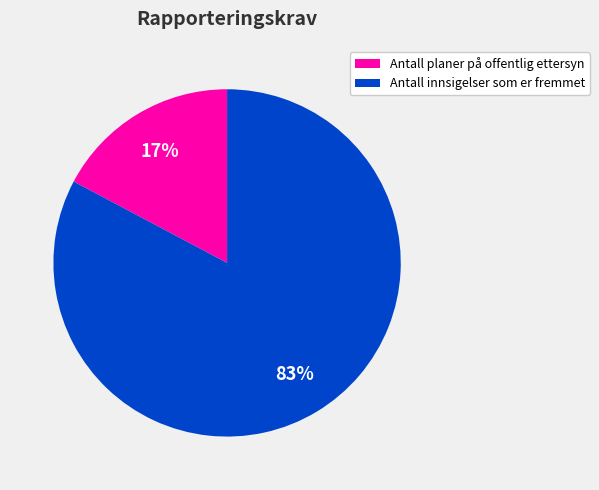

Rank the categories by value from highest to lowest.

Antall innsigelser som er fremmet, Antall planer på offentlig ettersyn